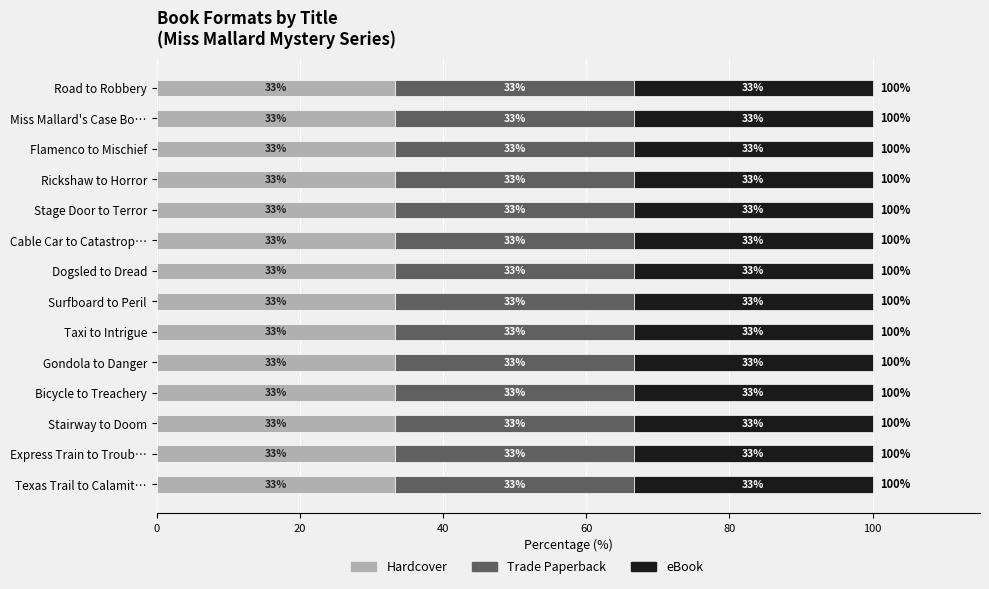

Rank the series at Express Train to Trouble from highest to lowest value.

Hardcover, Trade Paperback, eBook